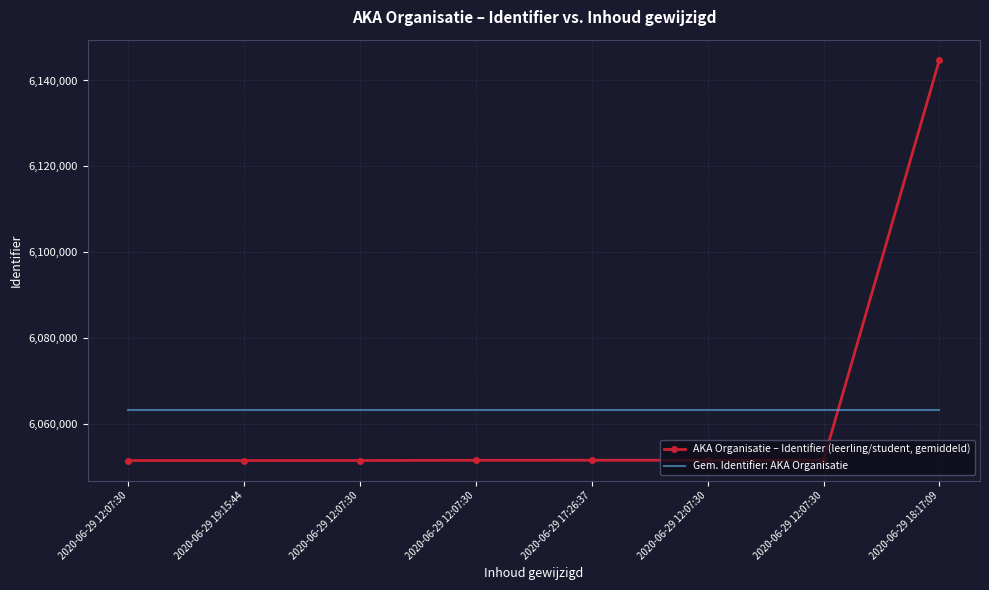

What are all the series names shown in the legend?

AKA Organisatie – Identifier (leerling/student, gemiddeld), Gem. Identifier: AKA Organisatie